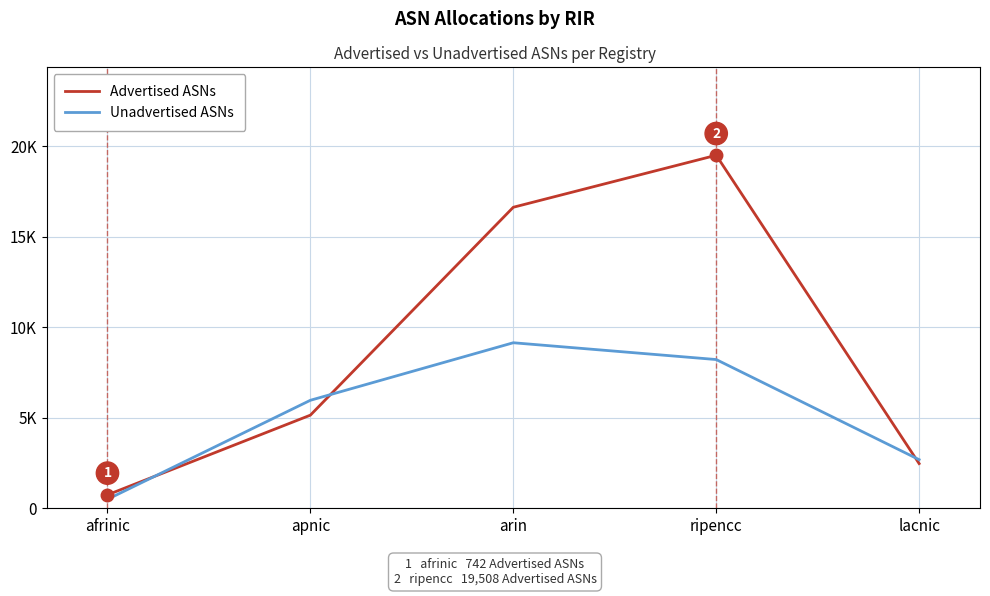

At which category does Advertised ASNs reach its first local peak?

ripencc